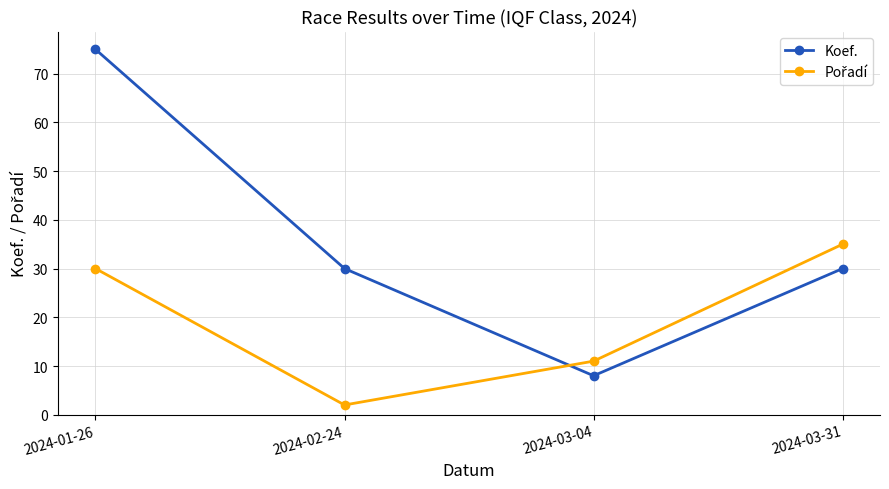

What is the spread (max minus min) of values at 2024-03-31?

5